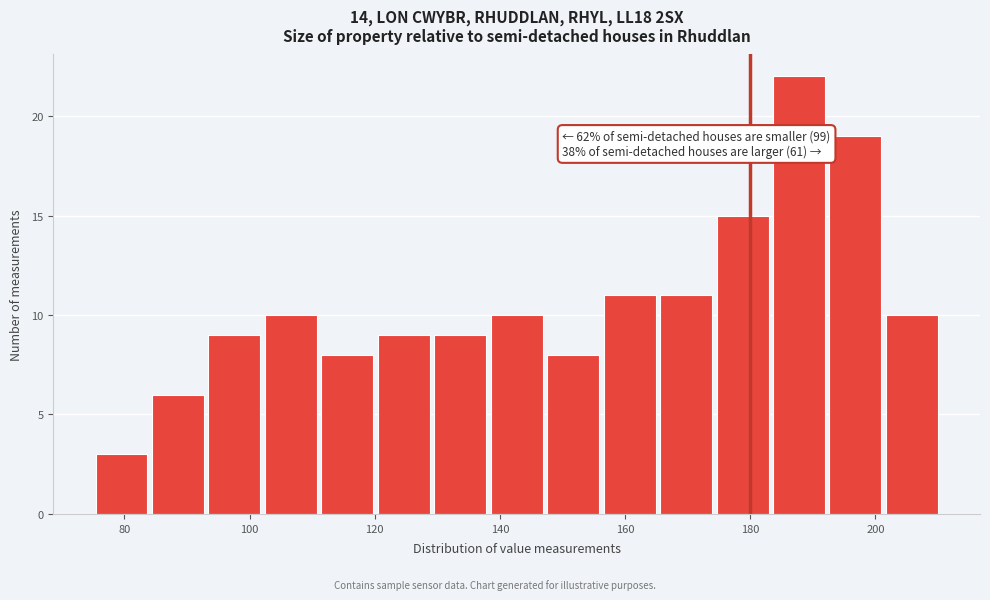

Which range on the x-axis has the tallest bar?

184 to 192